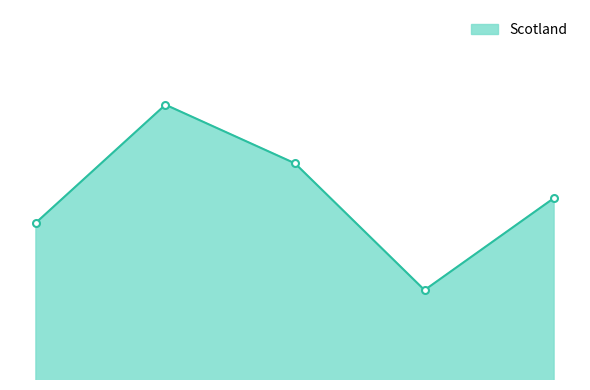

Does the chart have visible grid lines?

No